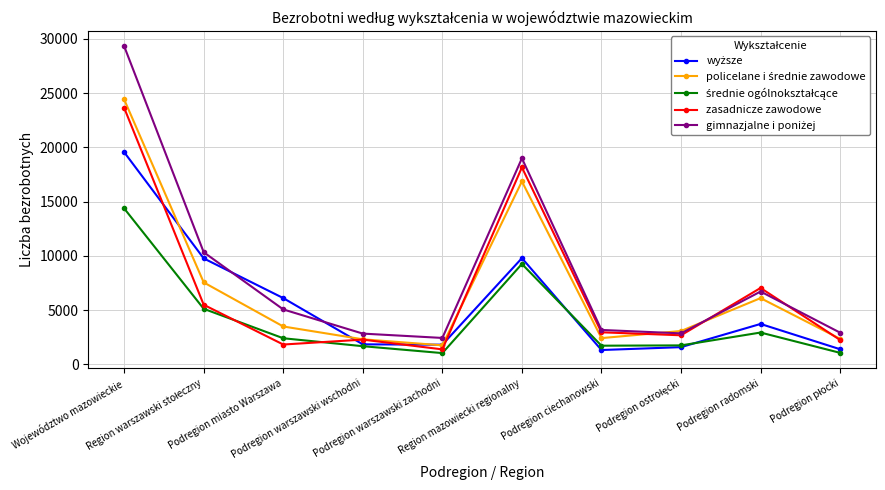

What is the value of the zasadnicze zawodowe point at the 8th from the left?

2681